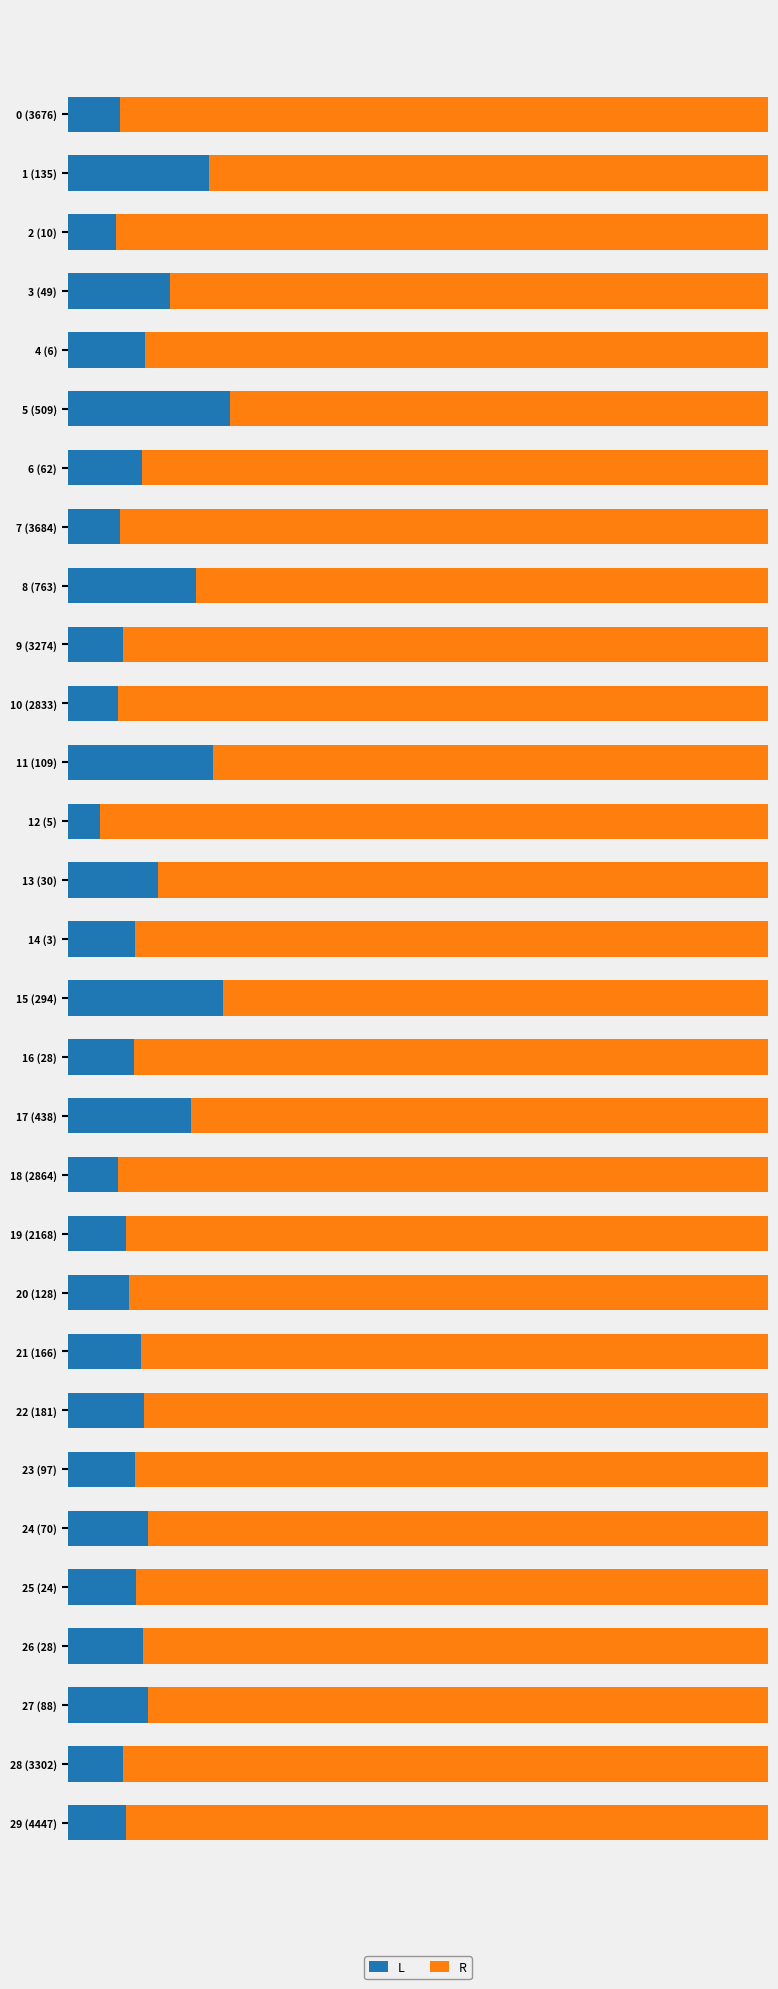

What are all the series names shown in the legend?

L, R